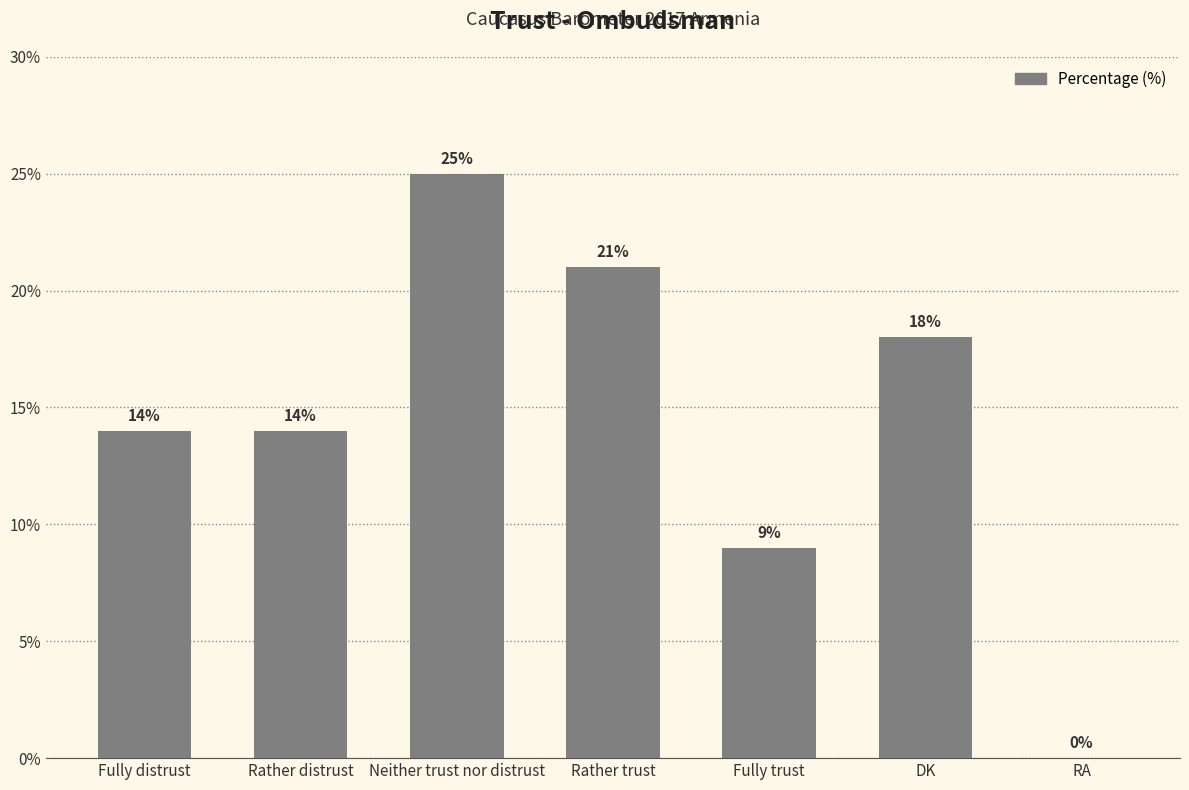

What is the greatest value displayed?

25